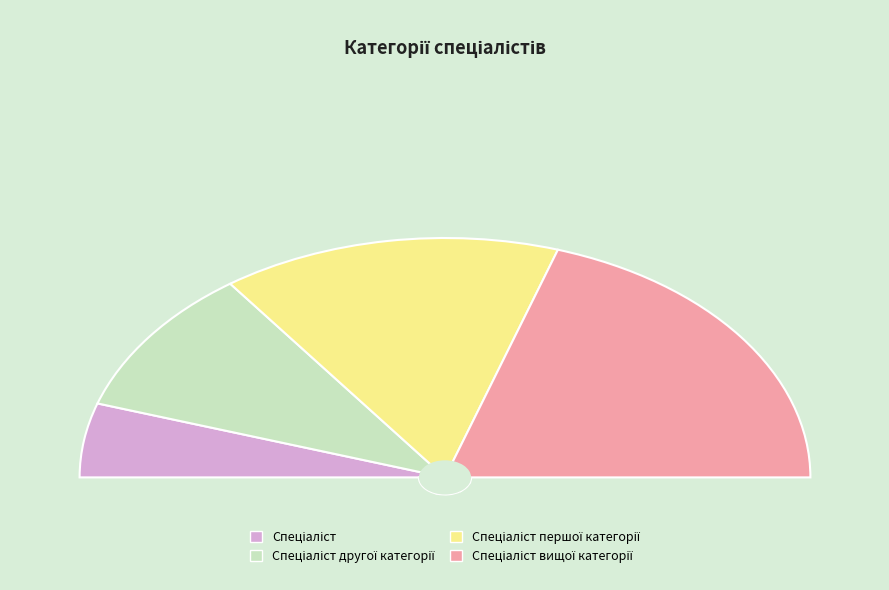

Combined, do Спеціаліст другої категорії and Спеціаліст account for over 50%?

No